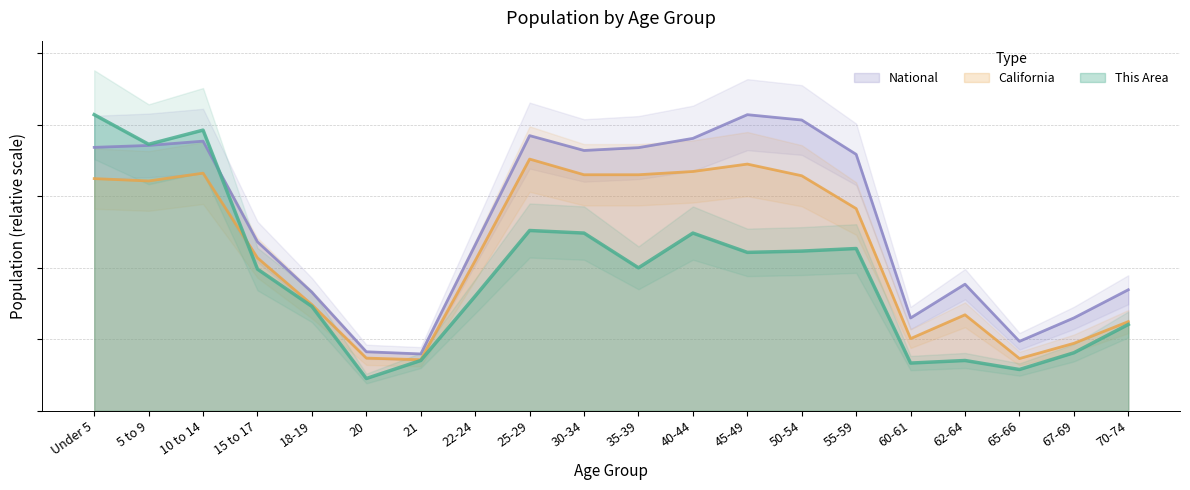

Reading left to right, what are all the values shown in this chart?

This Area: Under 5=20700.0	5 to 9=18630.0	10 to 14=19620.0	15 to 17=9900.0	18-19=7290.0	20=2250.0	21=3510.0	22-24=8010.0	25-29=12600.0	30-34=12420.0	35-39=9990.0	40-44=12420.0	45-49=11070.0	50-54=11160.0	55-59=11340.0	60-61=3330.0	62-64=3510.0	65-66=2880.0	67-69=4050.0	70-74=6030.0
California: Under 5=16228.9	5 to 9=16065.5	10 to 14=16611.0	15 to 17=10687.1	18-19=7417.8	20=3677.7	21=3563.2	22-24=10492.2	25-29=17595.0	30-34=16499.1	35-39=16499.8	40-44=16727.7	45-49=17245.0	50-54=16429.1	55-59=14132.2	60-61=5041.0	62-64=6705.6	65-66=3646.8	67-69=4710.6	70-74=6230.3
National: Under 5=18414.5	5 to 9=18548.8	10 to 14=18848.3	15 to 17=11808.4	18-19=8282.4	20=4119.4	21=3969.2	22-24=11588.1	25-29=19235.4	30-34=18196.4	35-39=18394.7	40-44=19043.1	45-49=20700.0	50-54=20325.8	55-59=17925.4	60-61=6484.5	62-64=8845.9	65-66=4849.4	67-69=6486.0	70-74=8457.5